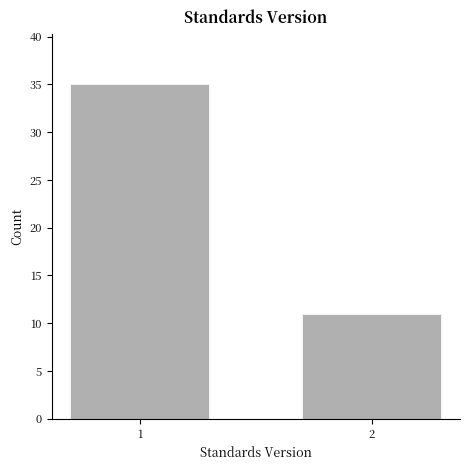

Reading left to right, list all the values displayed in this chart.

1=35	2=11